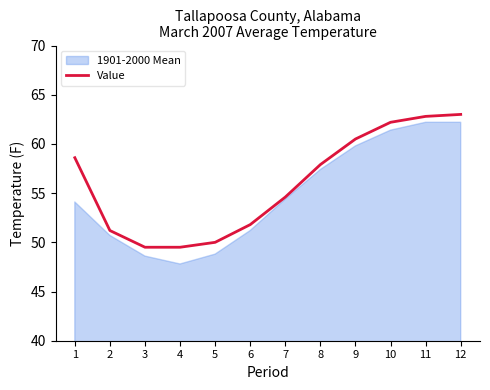

Reading left to right, what are all the values shown in this chart?

58.6	51.2	49.5	49.5	50.0	51.8	54.6	57.9	60.5	62.2	62.8	63.0